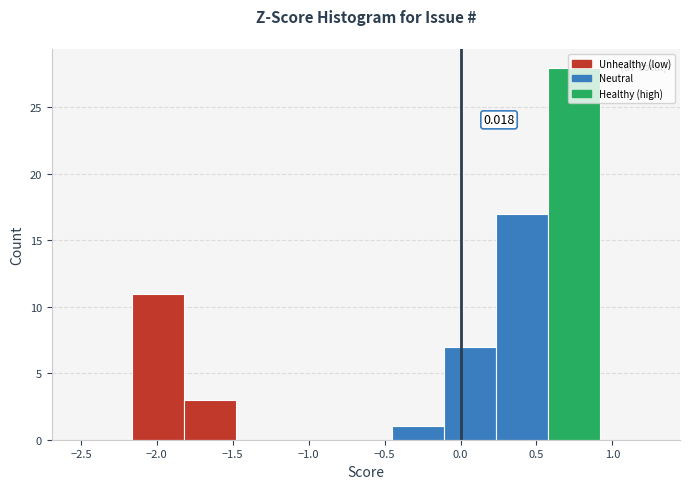

Over which range of the x-axis is the bar tallest?

0.55 to 0.90